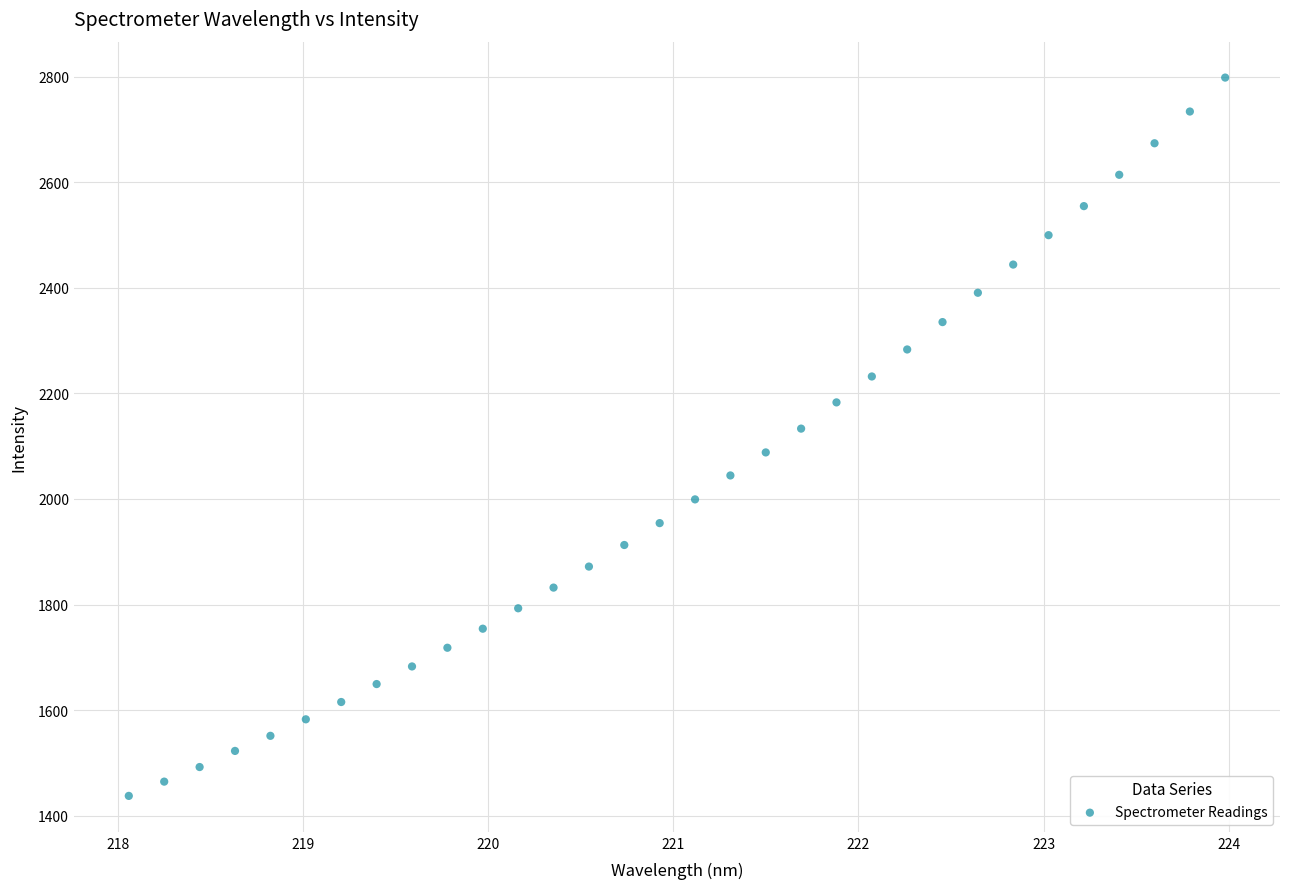

What is the range of Y values (max minus min)?

1360.5